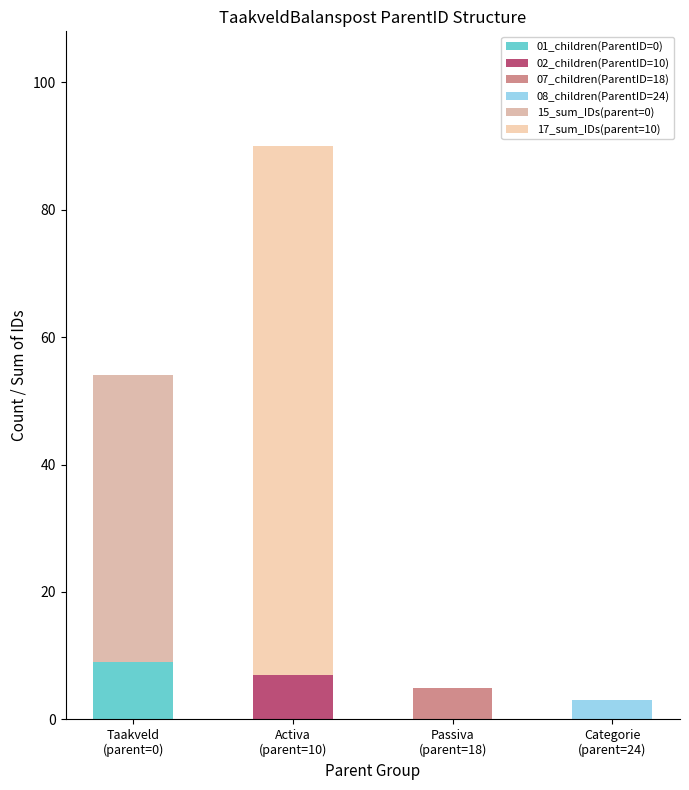

Rank the series at Taakveld
(parent=0) from highest to lowest value.

15_sum_IDs(parent=0), 01_children(ParentID=0), 02_children(ParentID=10), 07_children(ParentID=18), 08_children(ParentID=24), 17_sum_IDs(parent=10)